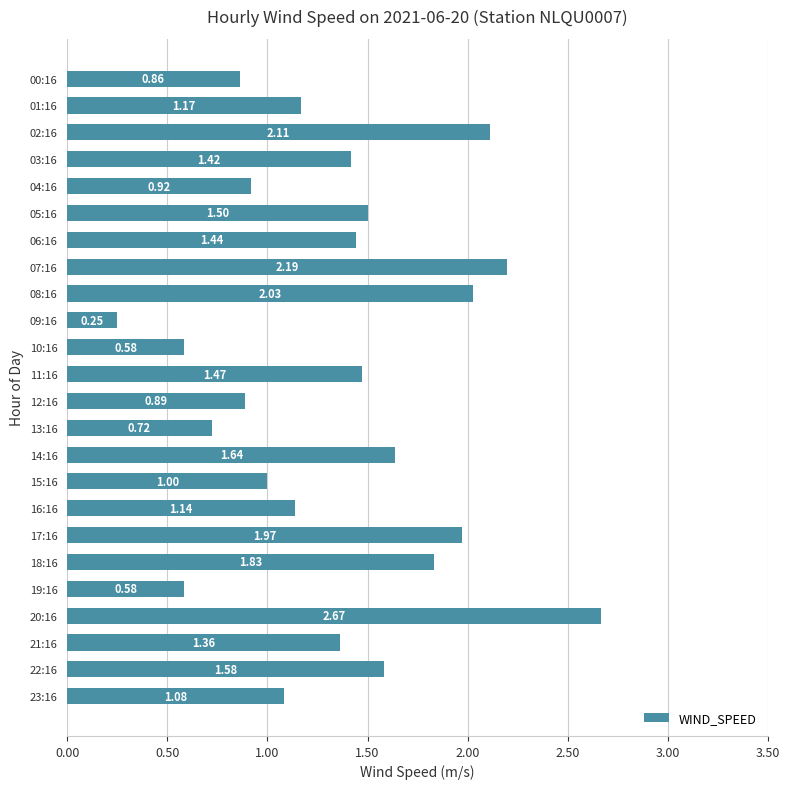

How many bars are there in total?

24